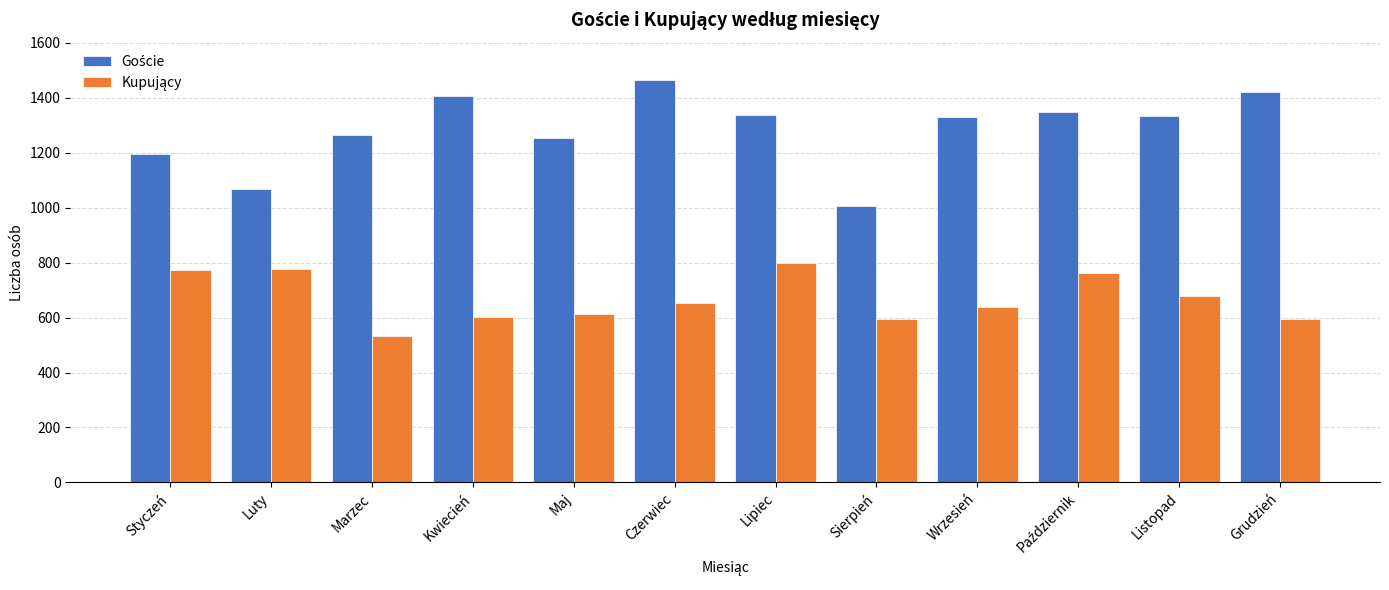

What is the label of the 3rd bar from the left?

Marzec